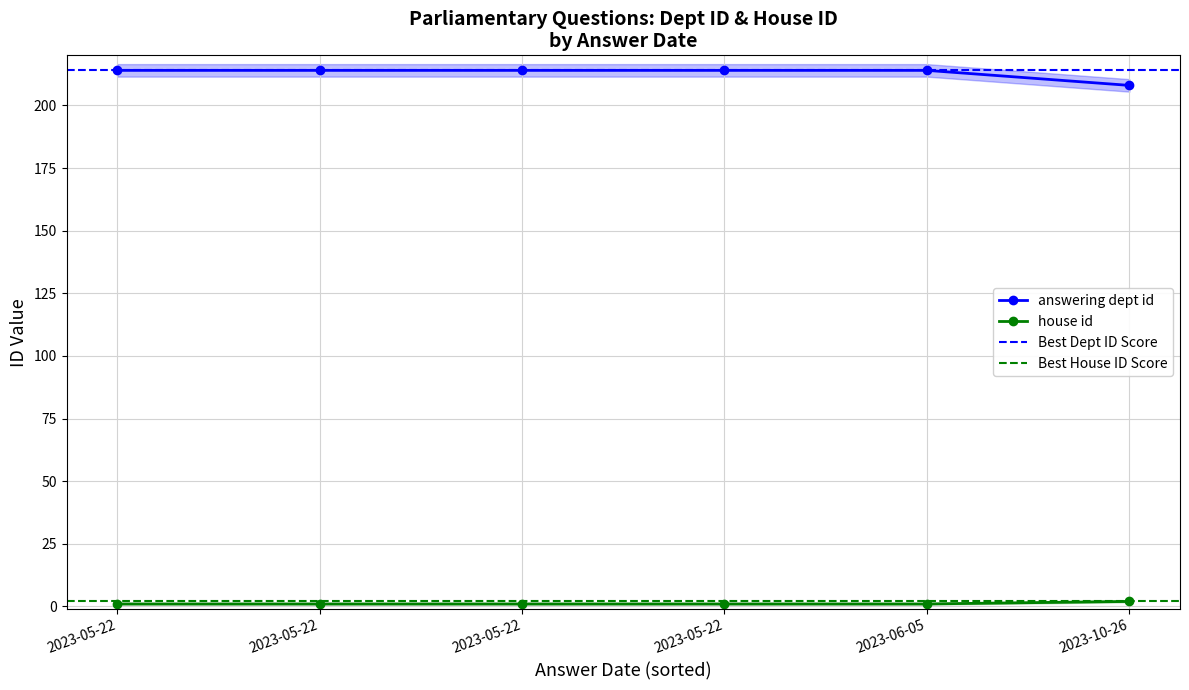

What are all the series names shown in the legend?

answering dept id, house id